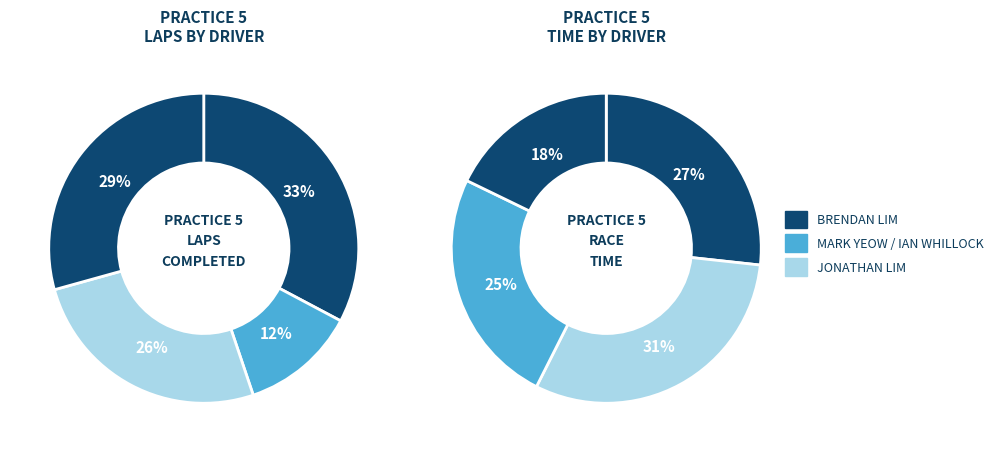

Does JONATHAN LIM represent more than half of the total?

No